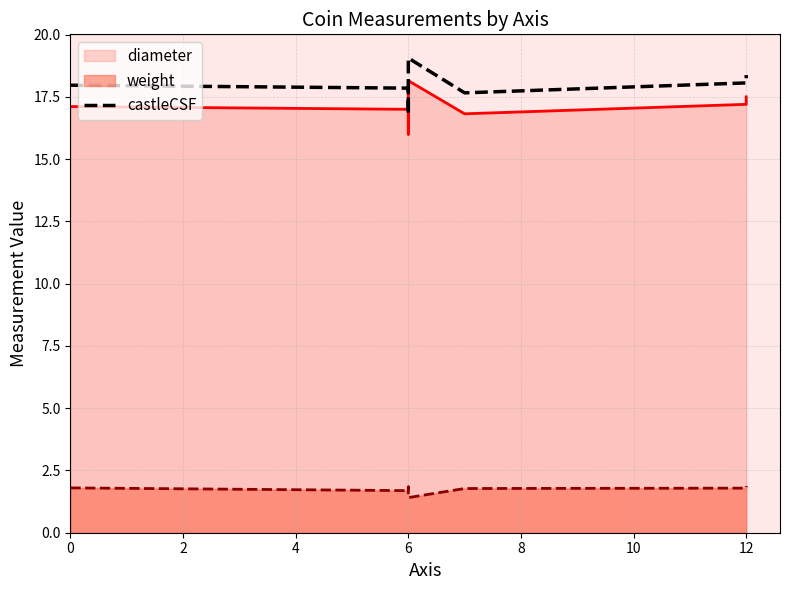

True or false: the data shows 17.7 at 8.

True